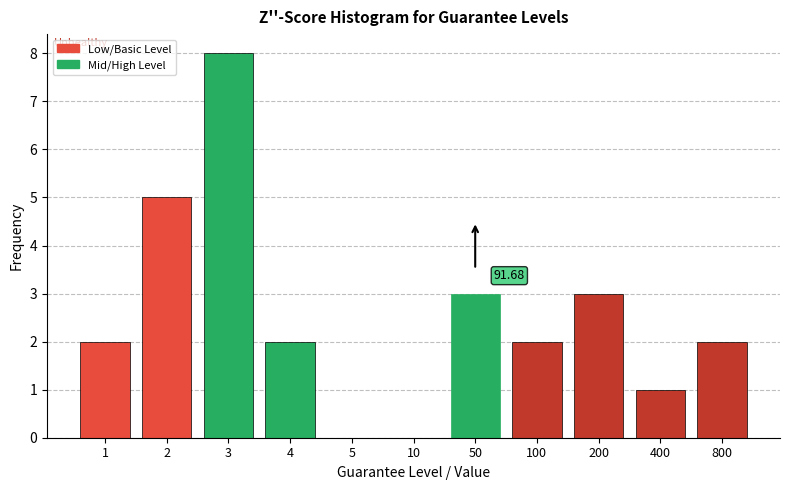

What is the sum of all values?

28